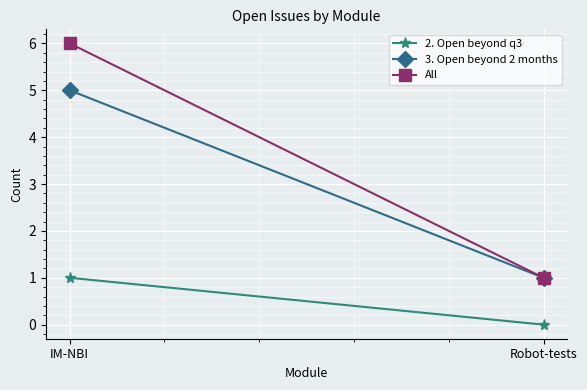

At IM-NBI, list the series in order from smallest to largest.

2. Open beyond q3, 3. Open beyond 2 months, All